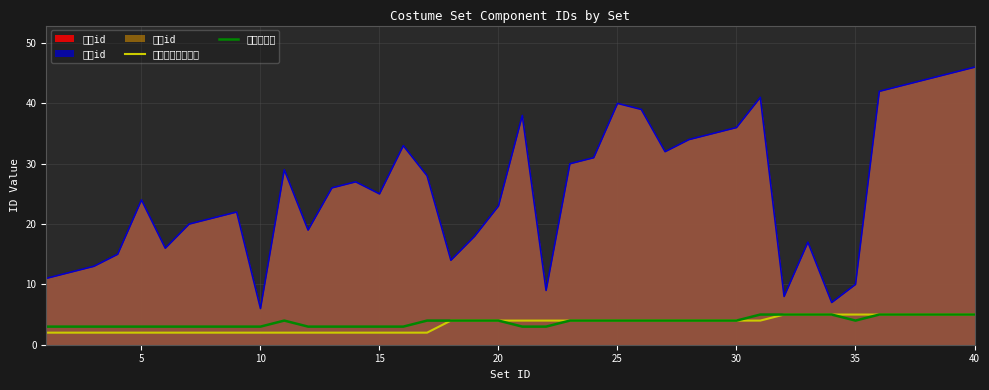

Count the number of categories in the chart.

40